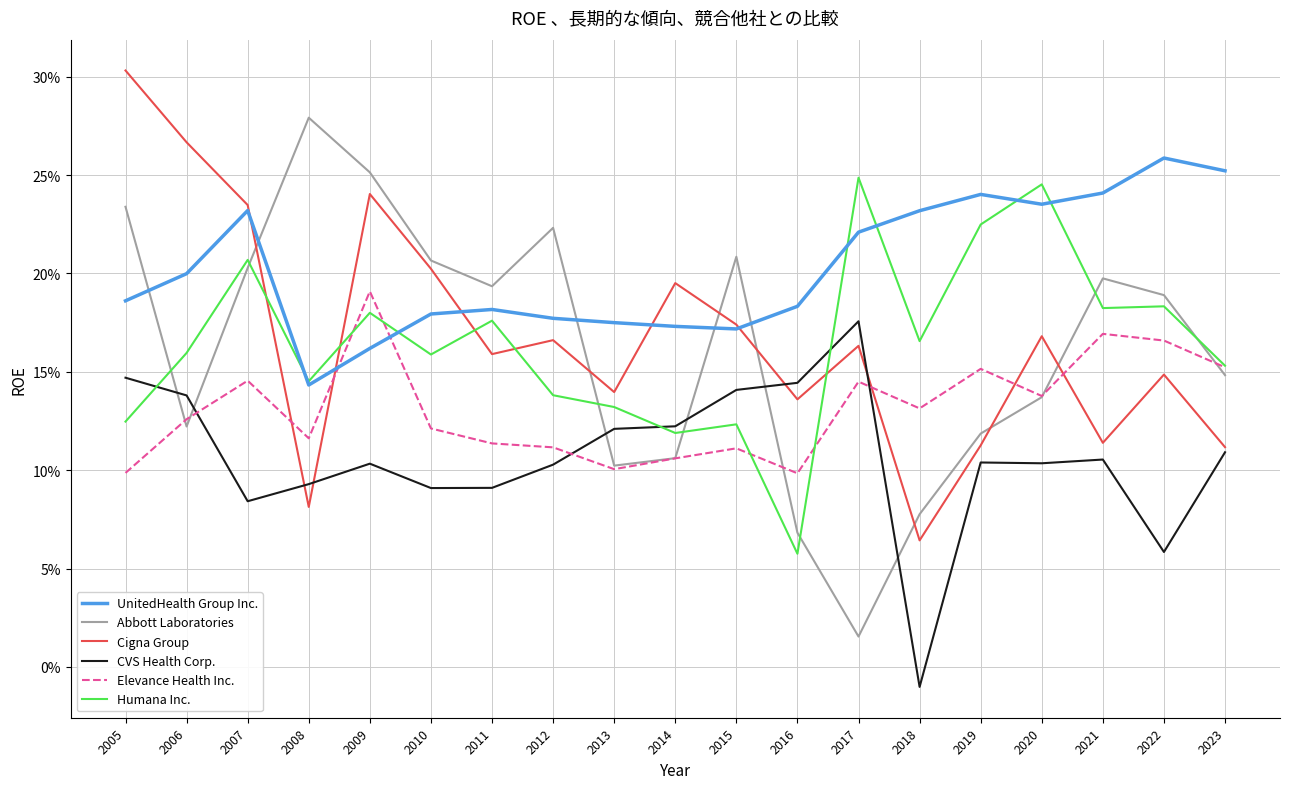

Which category has the lowest value across all series?

2018